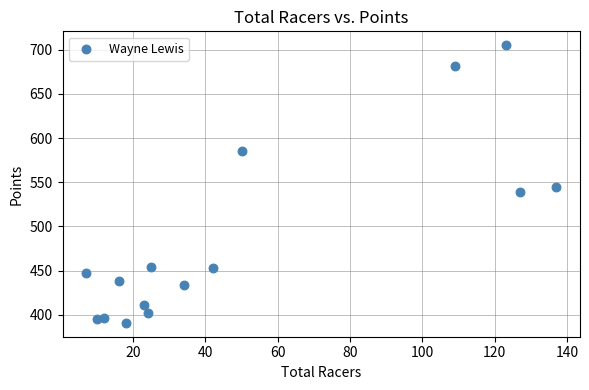

What is the range of X values (max minus min)?

130.0